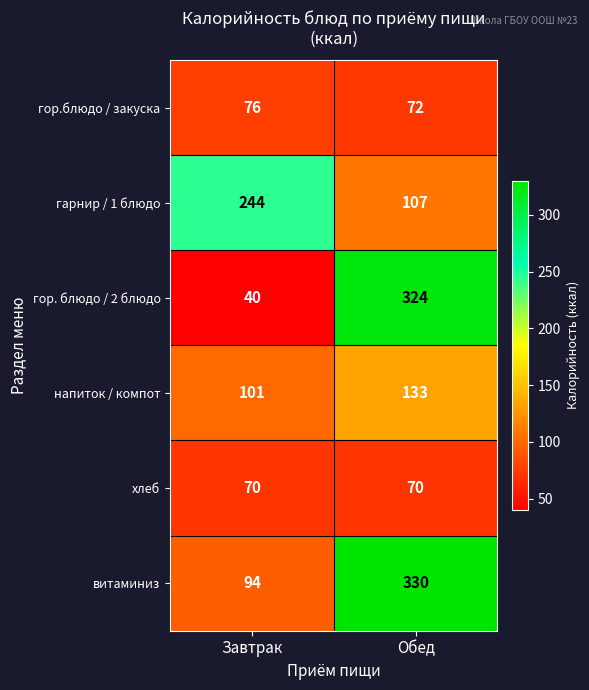

Read the гор. блюдо / 2 блюдо value at Обед.

324